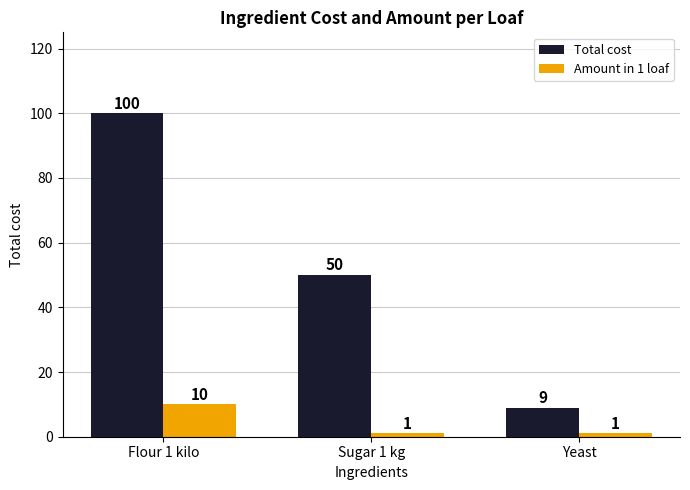

How many series are shown in this chart?

2